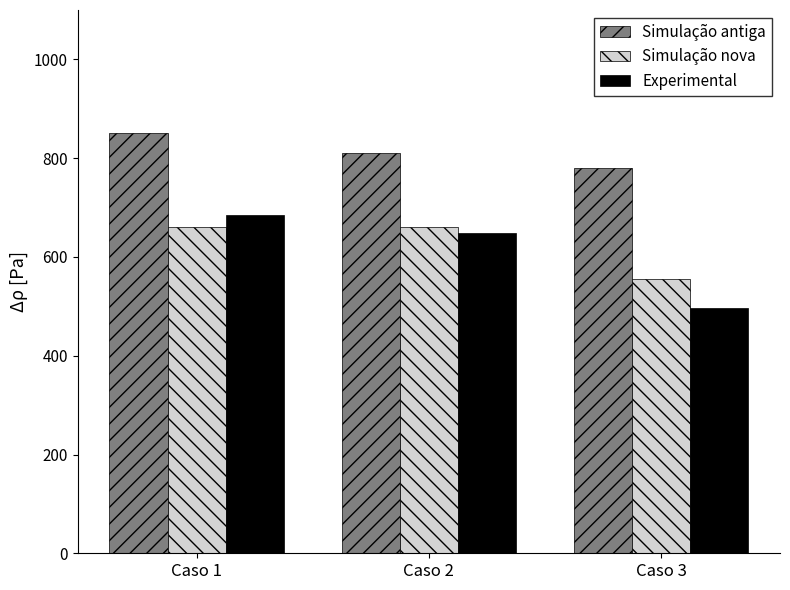

What is the difference between the maximum and minimum values in the Simulação antiga series?

70